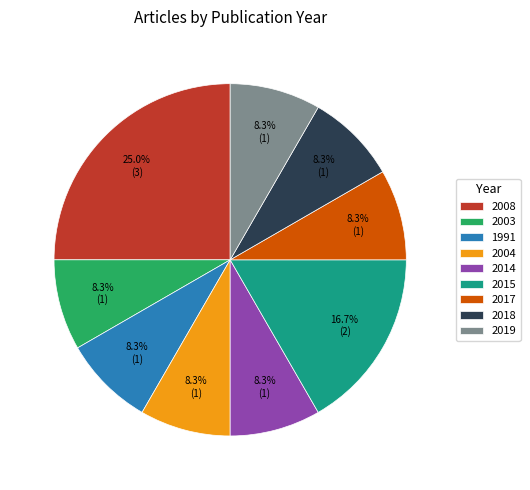

Count the number of slices in the pie.

9